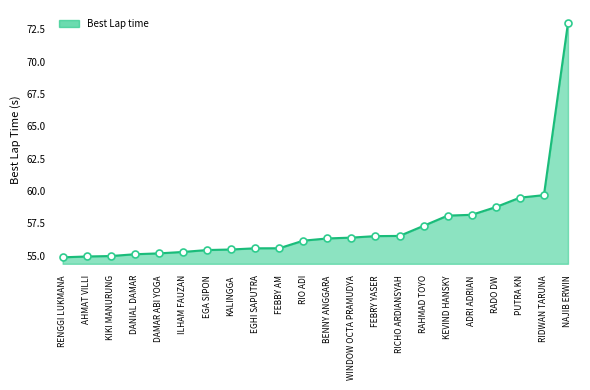

Between NAJIB ERWIN and FEBRY YASER, which is larger?

NAJIB ERWIN